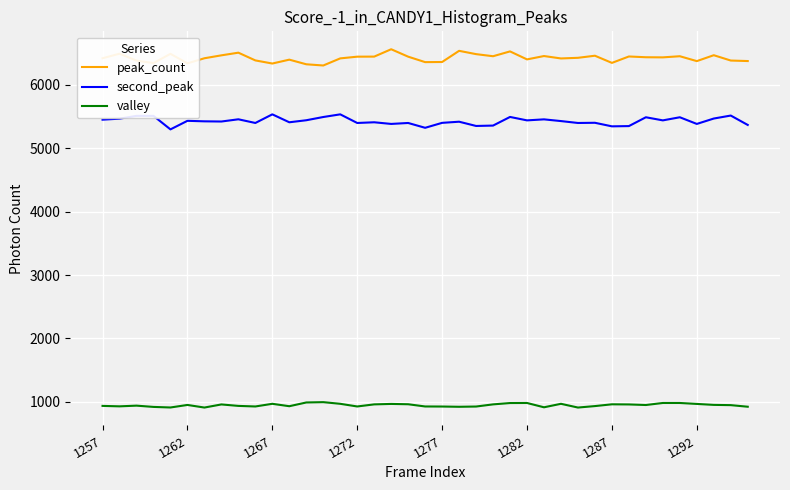

What is the minimum value shown in the chart?

911